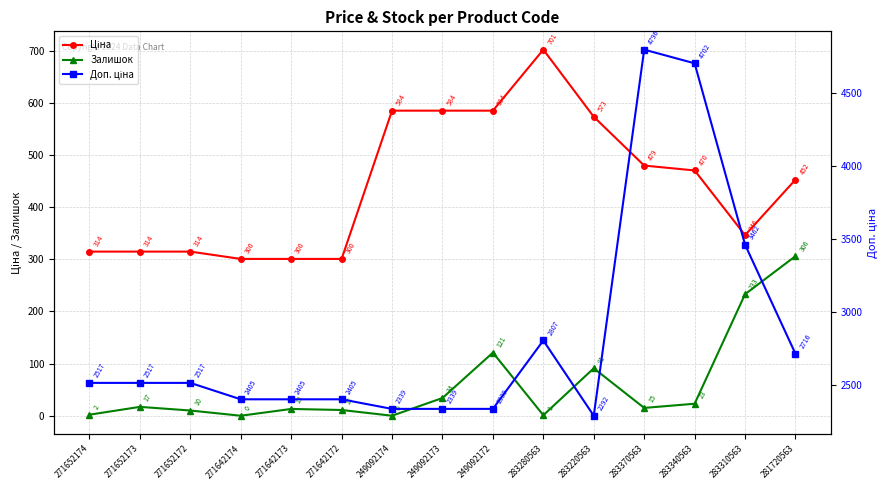

True or false: Доп. ціна and Ціна intersect in this chart.

False